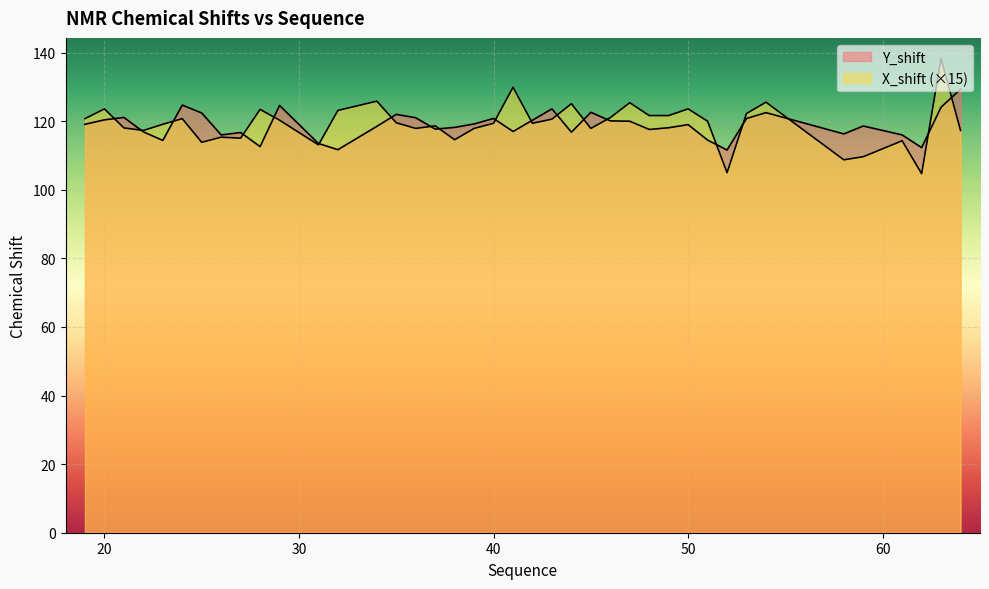

At which category does the chart reach its peak across all series?

63